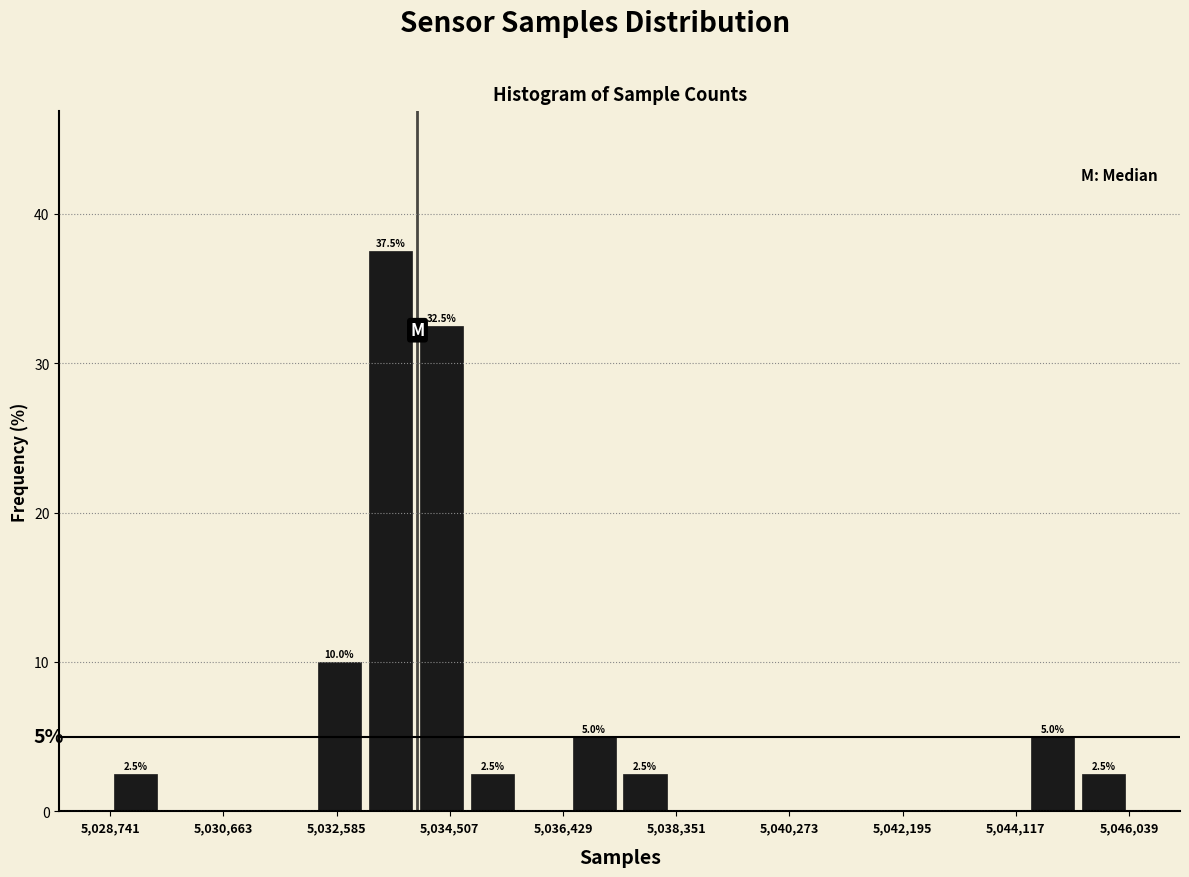

Which range on the x-axis has the tallest bar?

5033000 to 5034000